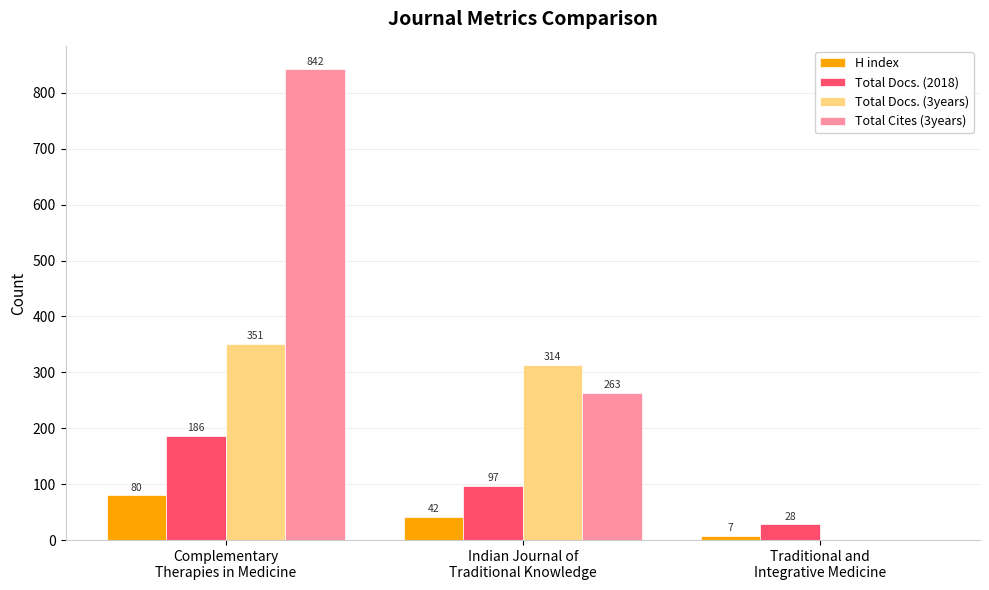

Where is Total Cites (3years) nearest to the value 421?

Indian Journal of
Traditional Knowledge